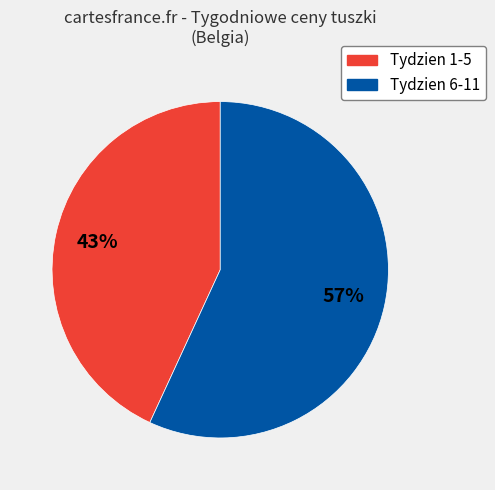

The Tydzien 1-5 slice represents 50% of the pie. True or false?

False